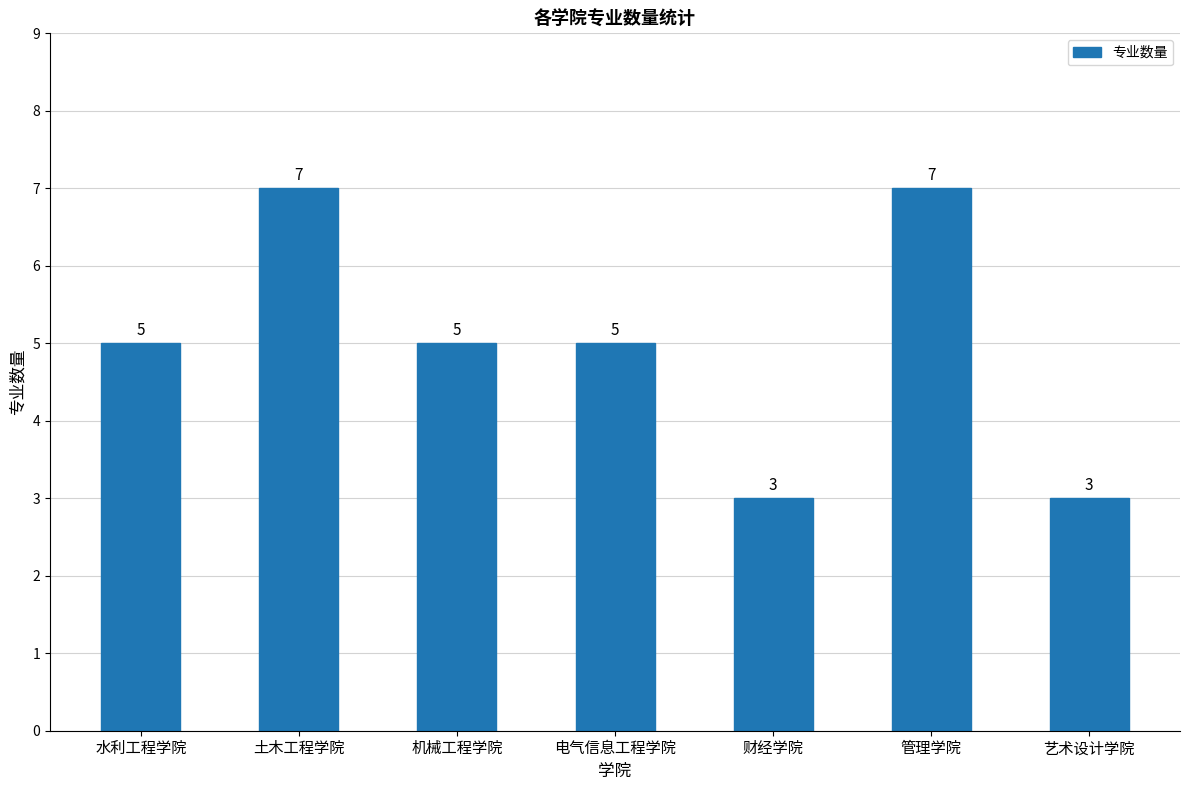

Read the value at 电气信息工程学院.

5